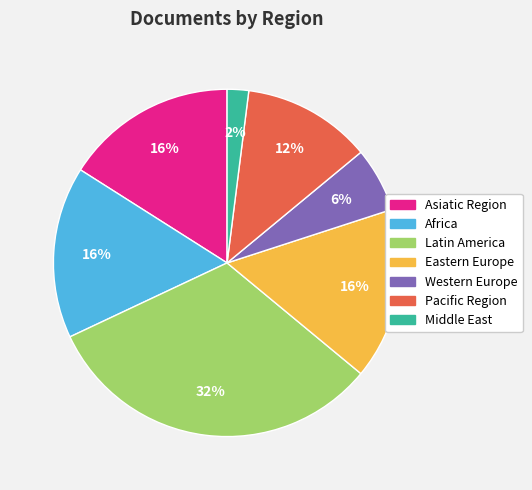

Between Middle East and Western Europe, which is larger?

Western Europe